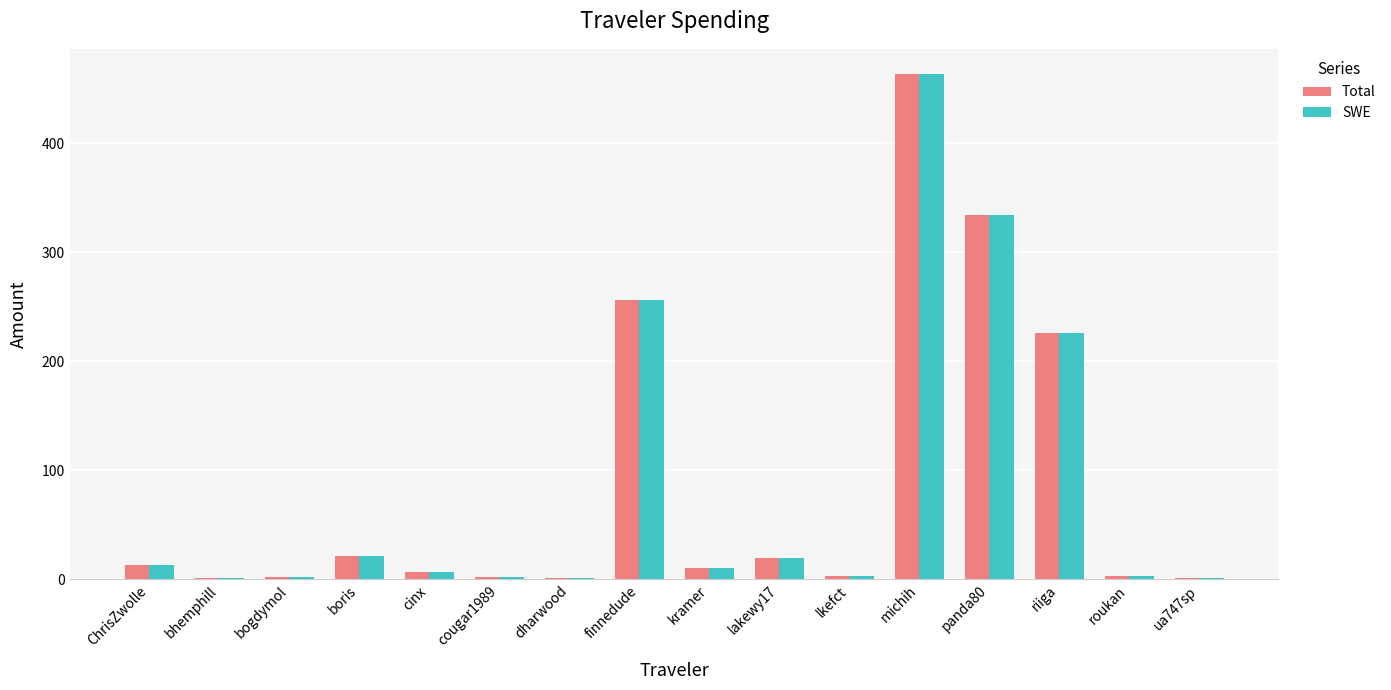

Which category has the highest value across all series?

michih